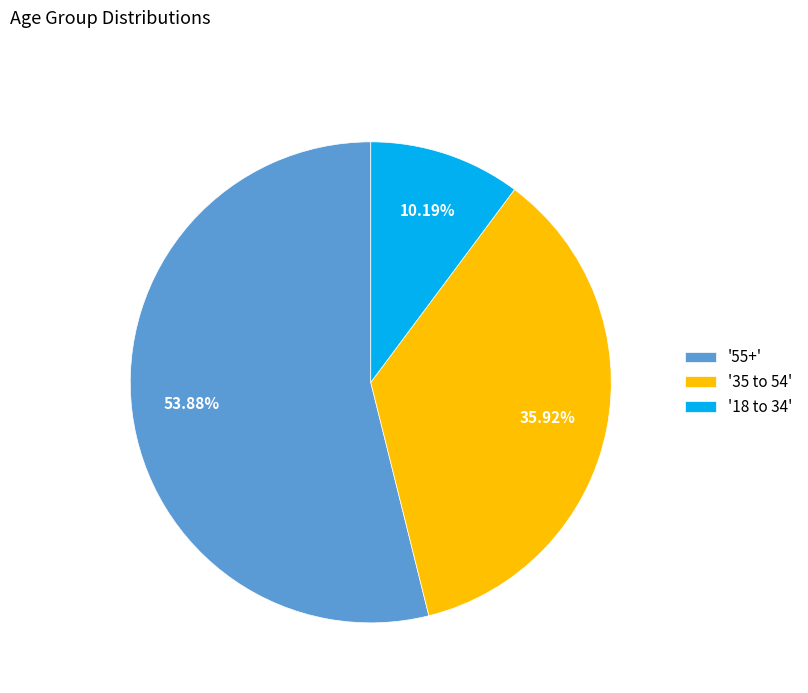

Which has a higher value, '55+' or '18 to 34'?

'55+'